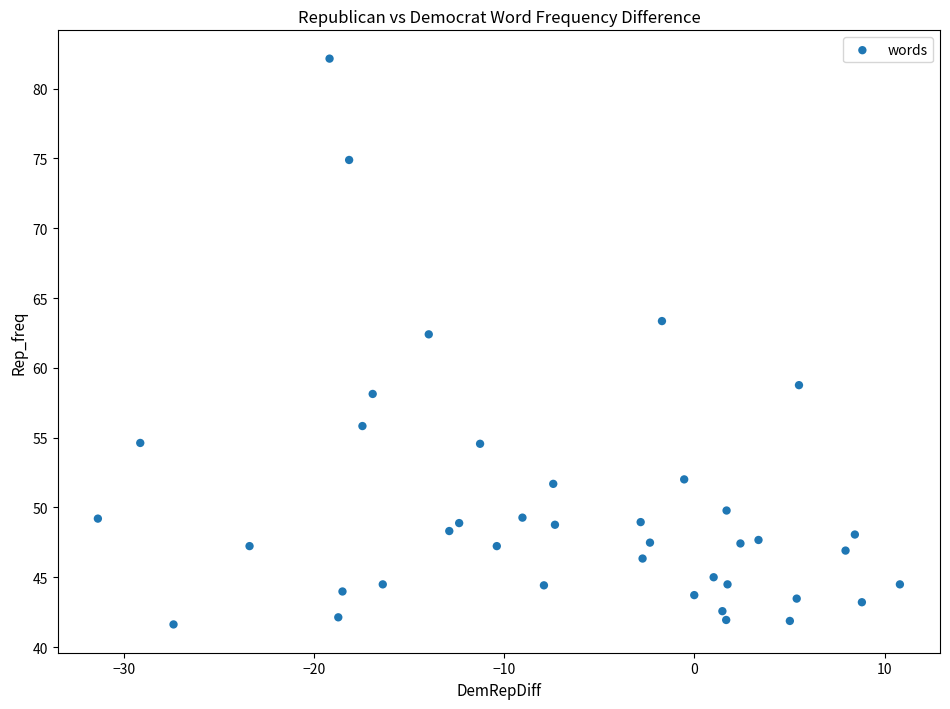

What is the range of X values (max minus min)?

42.2